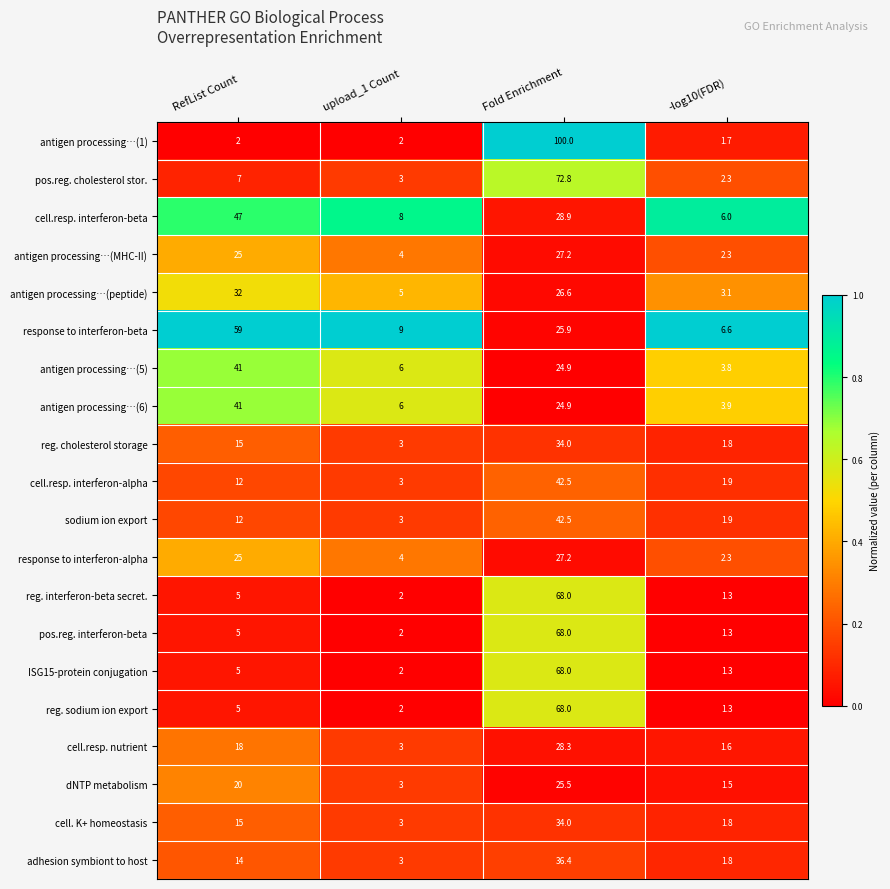

At which label is response to interferon-alpha closest to 14?

upload_1 Count